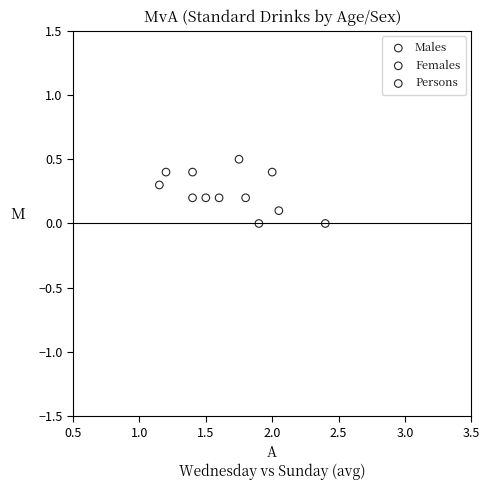

Which series reaches the maximum Y coordinate?

Persons